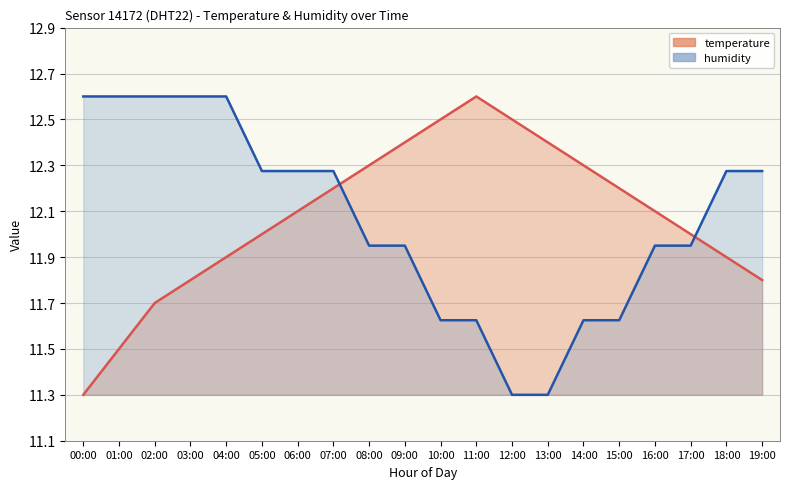

True or false: humidity has a value of 20.2 at 15:00.

False